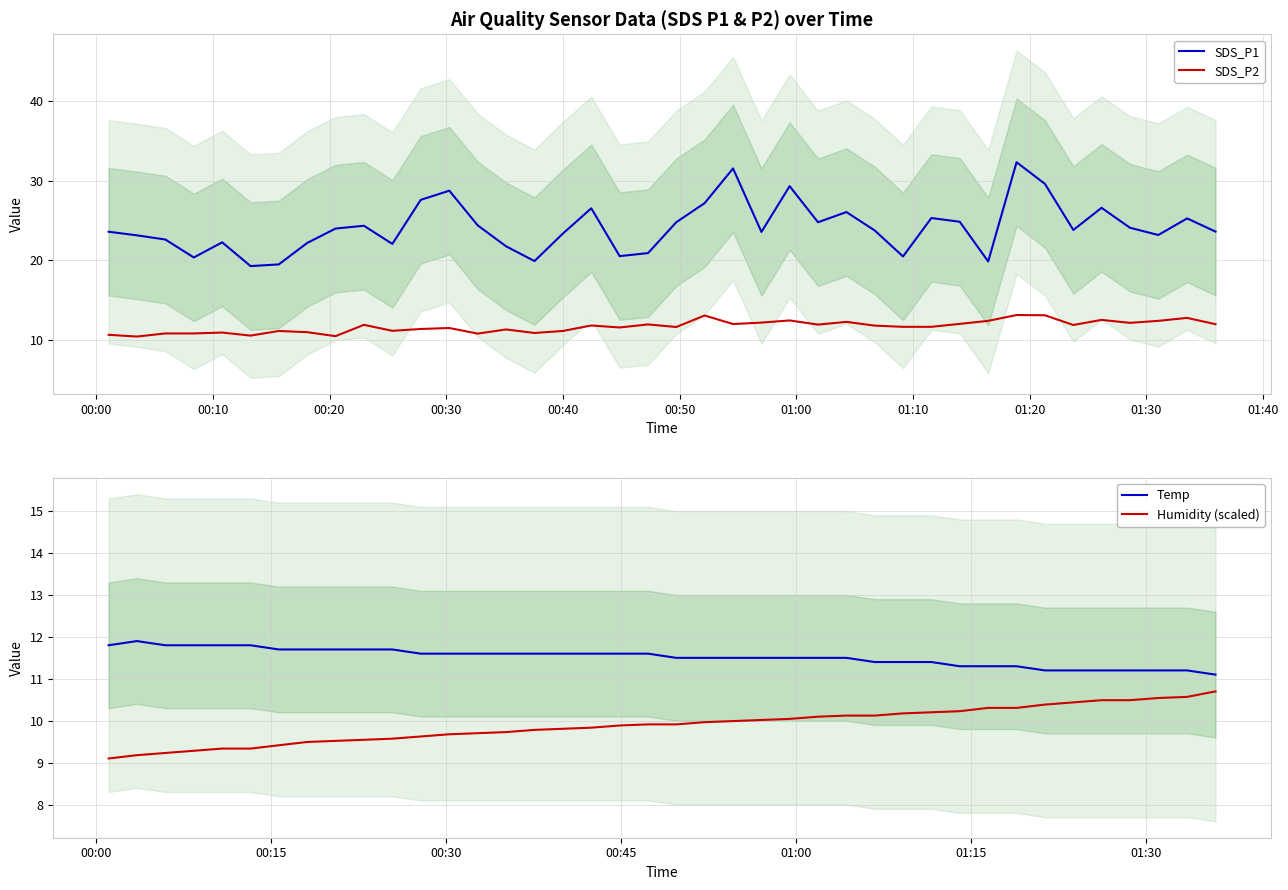

What is the maximum value for SDS_P2?

13.1